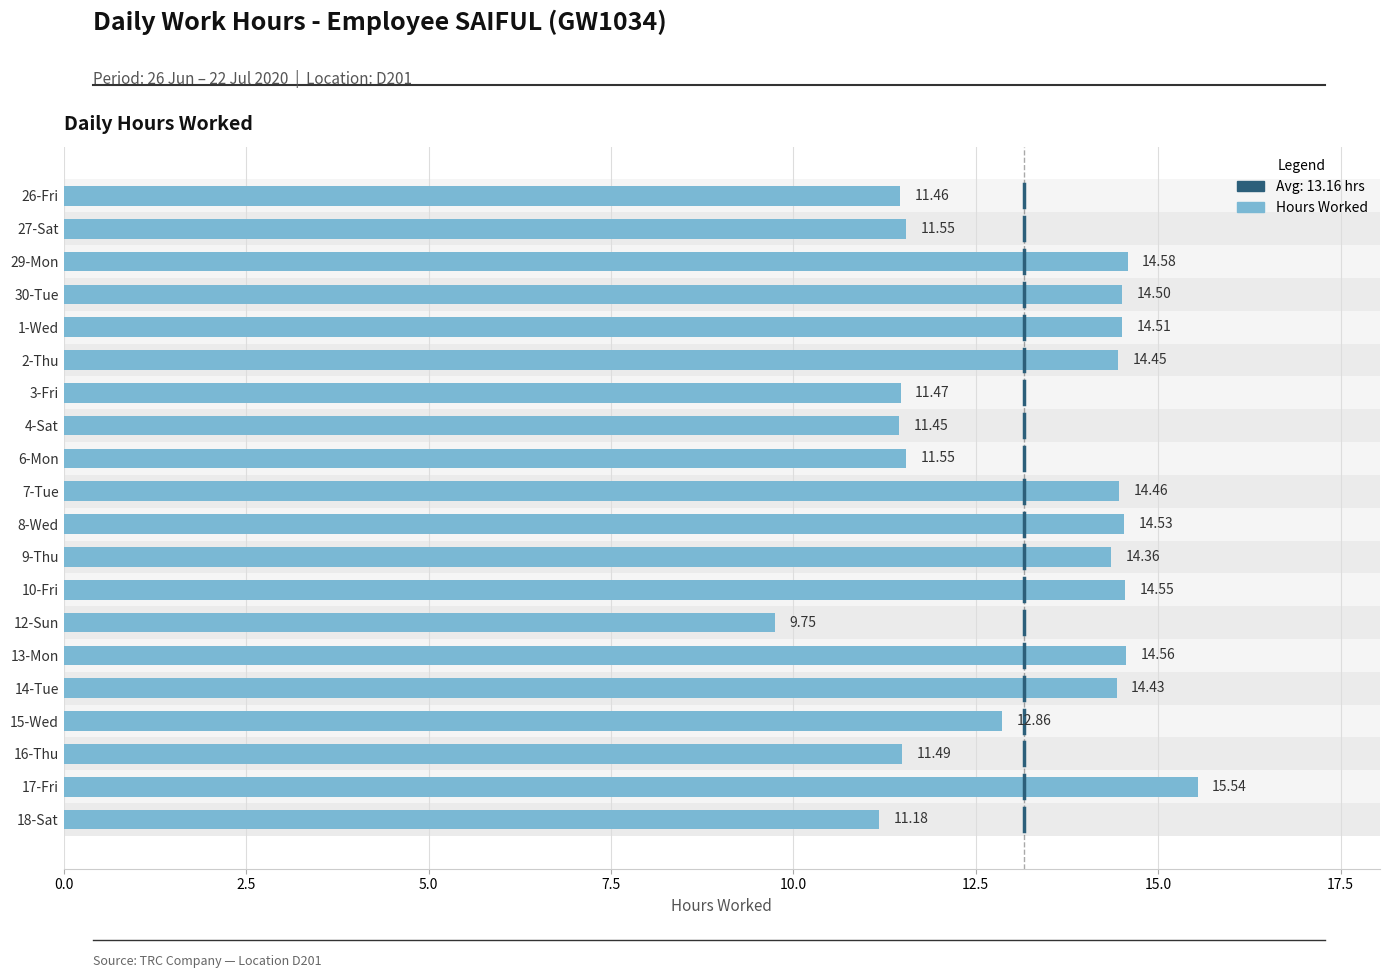

Which category has the lowest value across all series?

12-Sun